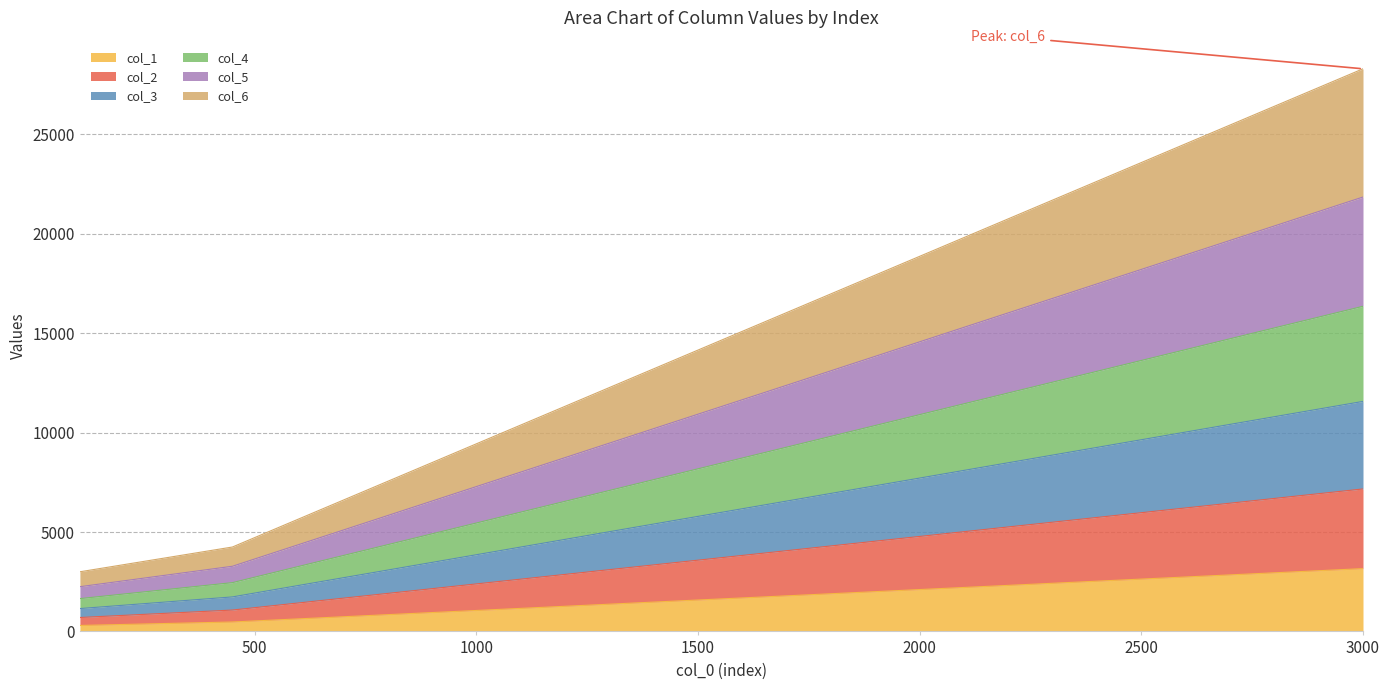

What is the value of the col_1 point at the 6th from the left?

1106